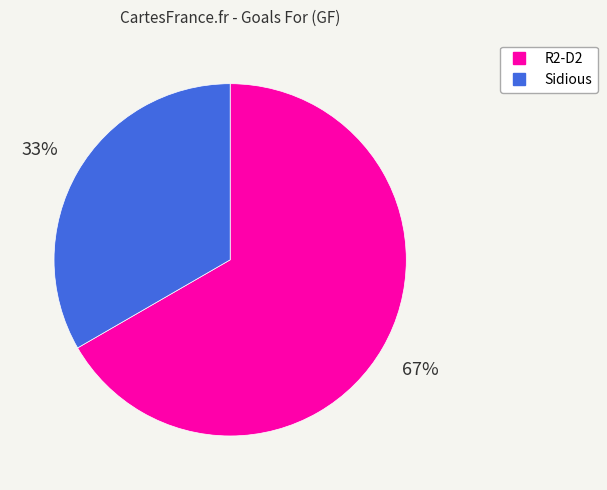

To the nearest percent, what is the combined percentage of Sidious and R2-D2?

100%